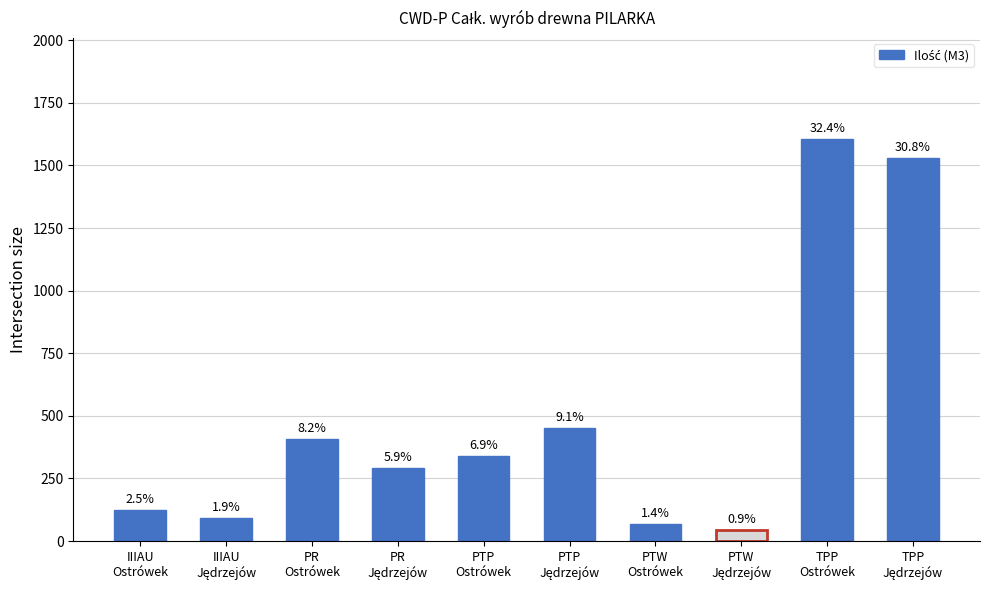

List the labels in order of value, largest first.

TPP
Ostrówek, TPP
Jędrzejów, PTP
Jędrzejów, PR
Ostrówek, PTP
Ostrówek, PR
Jędrzejów, IIIAU
Ostrówek, IIIAU
Jędrzejów, PTW
Ostrówek, PTW
Jędrzejów